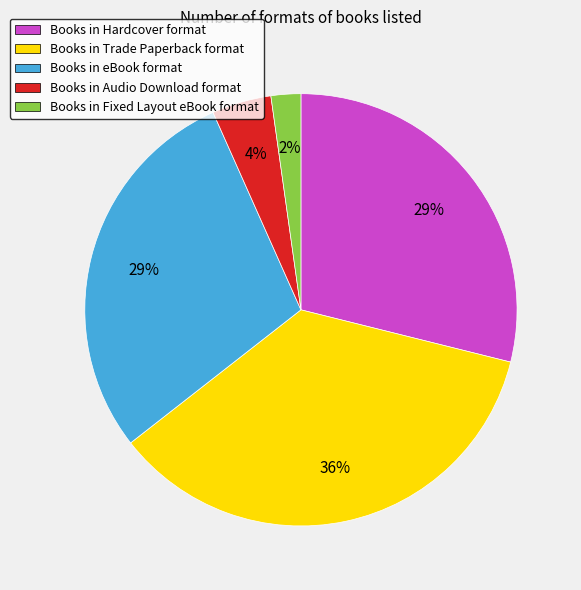

Count the number of slices in the pie.

5